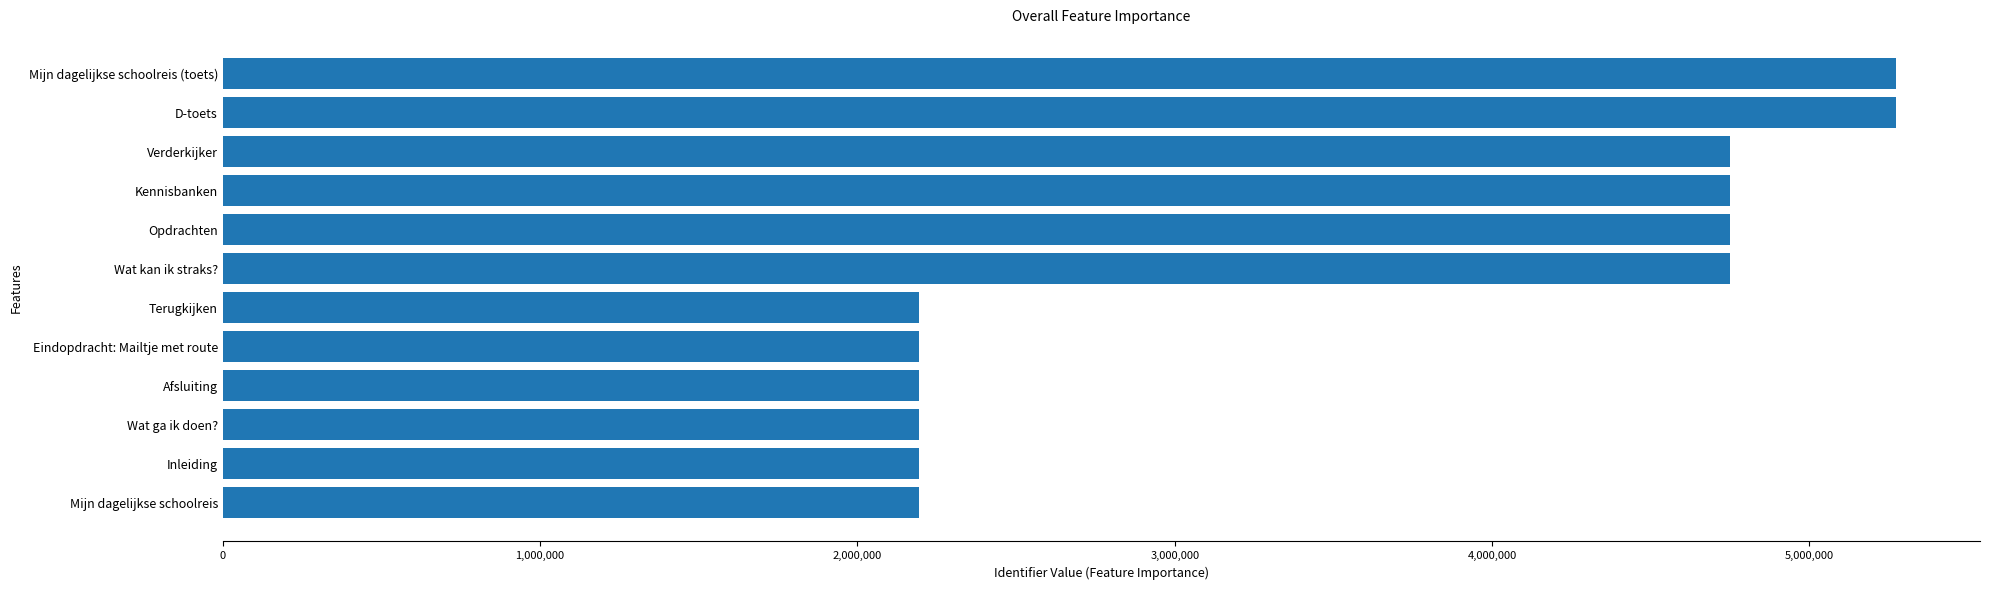

What value does the data have at Eindopdracht: Mailtje met route?

2192977